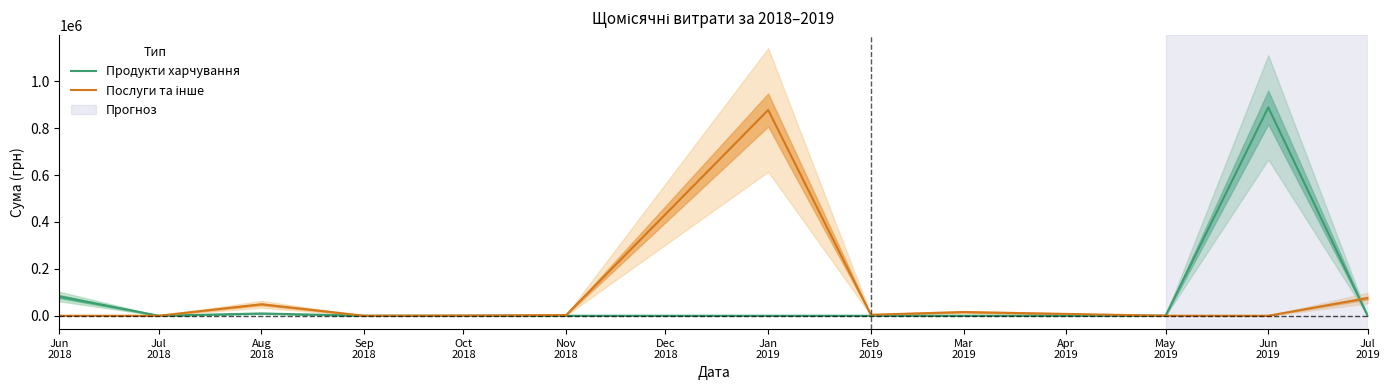

Which series ends up on top after the final intersection of Продукти харчування and Послуги та інше?

Послуги та інше